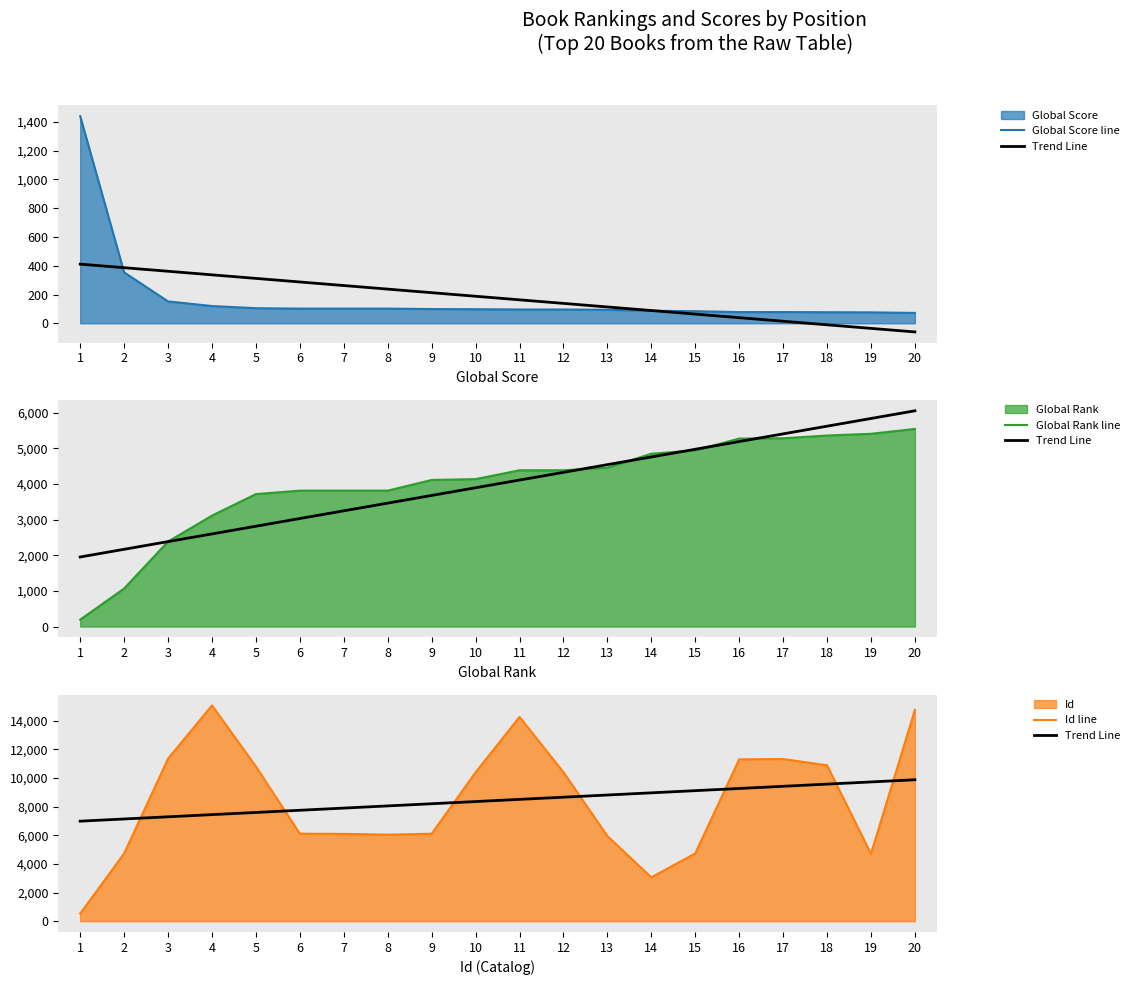

Which series ends up on top after the final intersection of Global Rank line and Global Score line?

Global Rank line